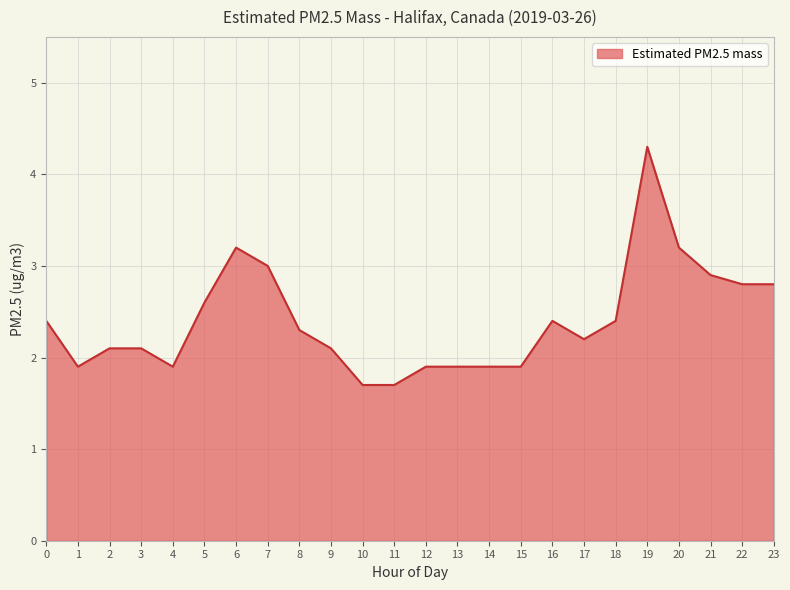

How many values exceed 2?

16